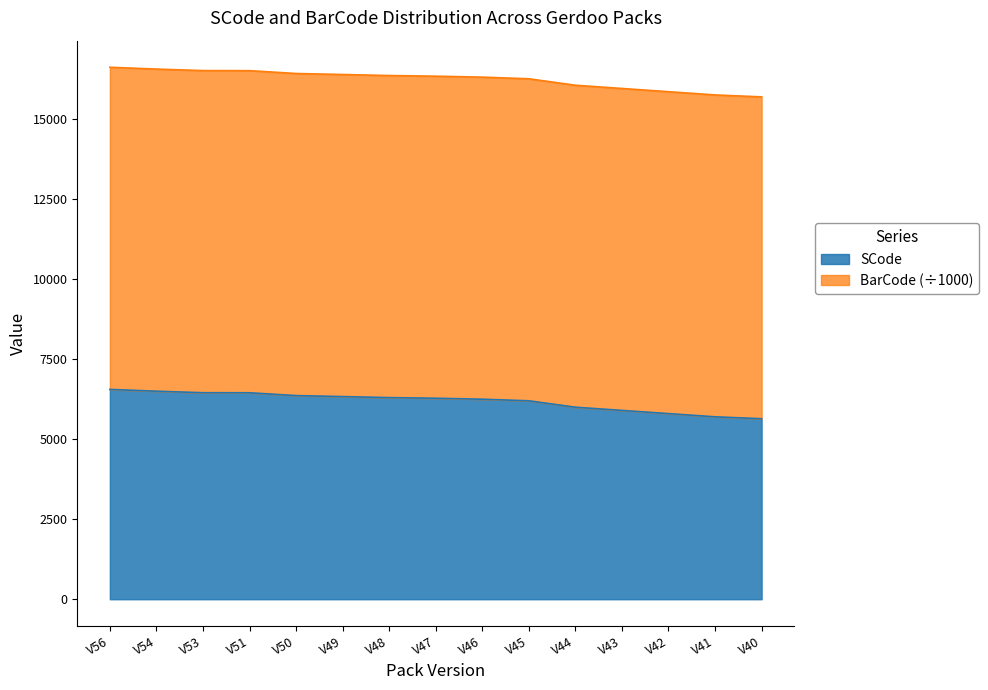

At how many categories does at least one series exceed 13238?

15